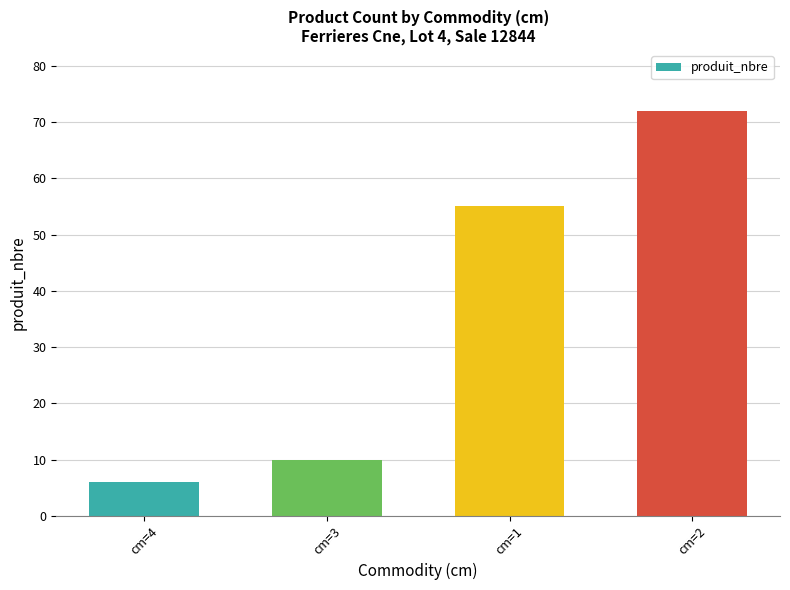

Which label corresponds to the largest value in the chart?

cm=2